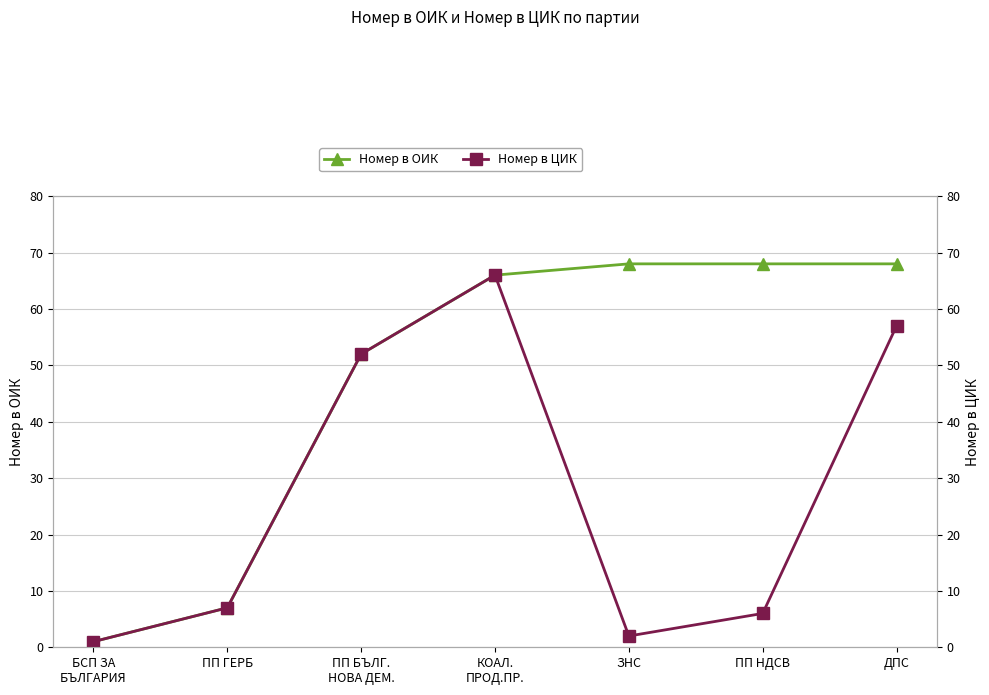

Reading left to right, transcribe all the data shown in this chart.

Номер в ОИК: БСП ЗА
БЪЛГАРИЯ=1	ПП ГЕРБ=7	ПП БЪЛГ.
НОВА ДЕМ.=52	КОАЛ.
ПРОД.ПР.=66	ЗНС=68	ПП НДСВ=68	ДПС=68
Номер в ЦИК: БСП ЗА
БЪЛГАРИЯ=1	ПП ГЕРБ=7	ПП БЪЛГ.
НОВА ДЕМ.=52	КОАЛ.
ПРОД.ПР.=66	ЗНС=2	ПП НДСВ=6	ДПС=57